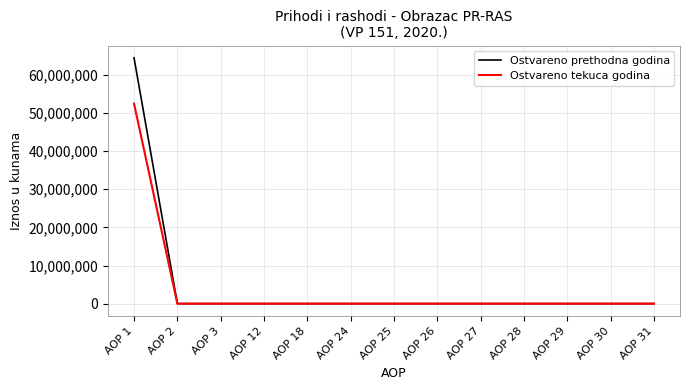

Which series has the largest range (max minus min)?

Ostvareno prethodna godina